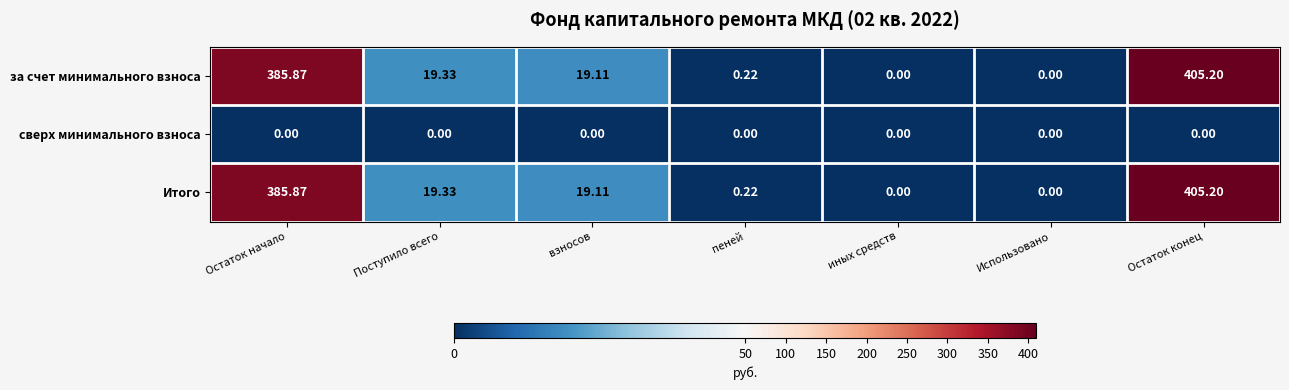

At which category is the sum across all series the highest?

Остаток конец